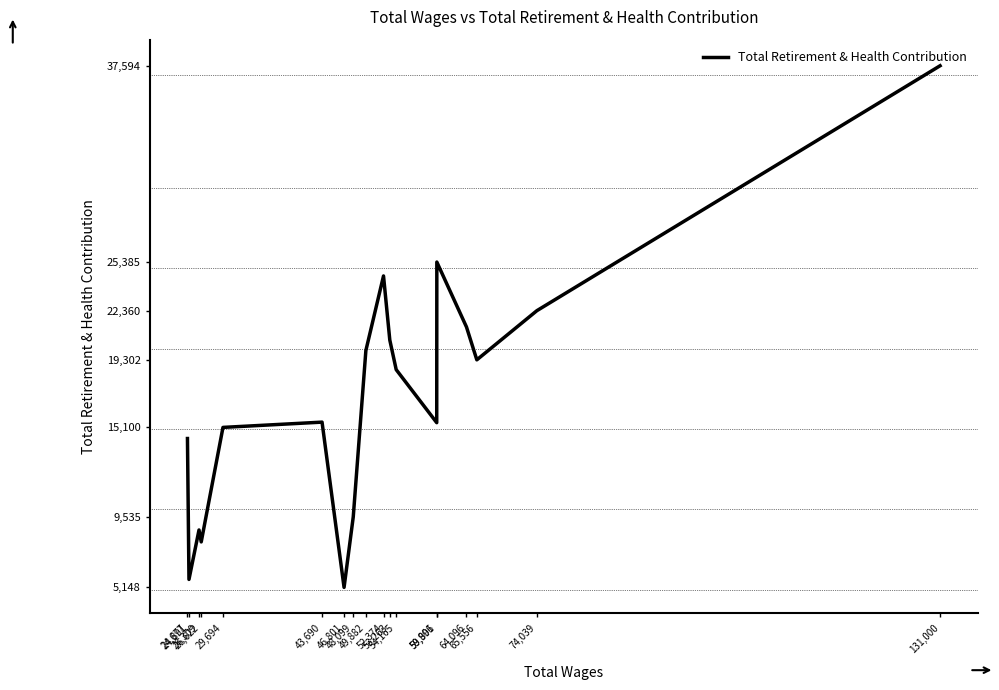

What position from the left is 49,882?

10